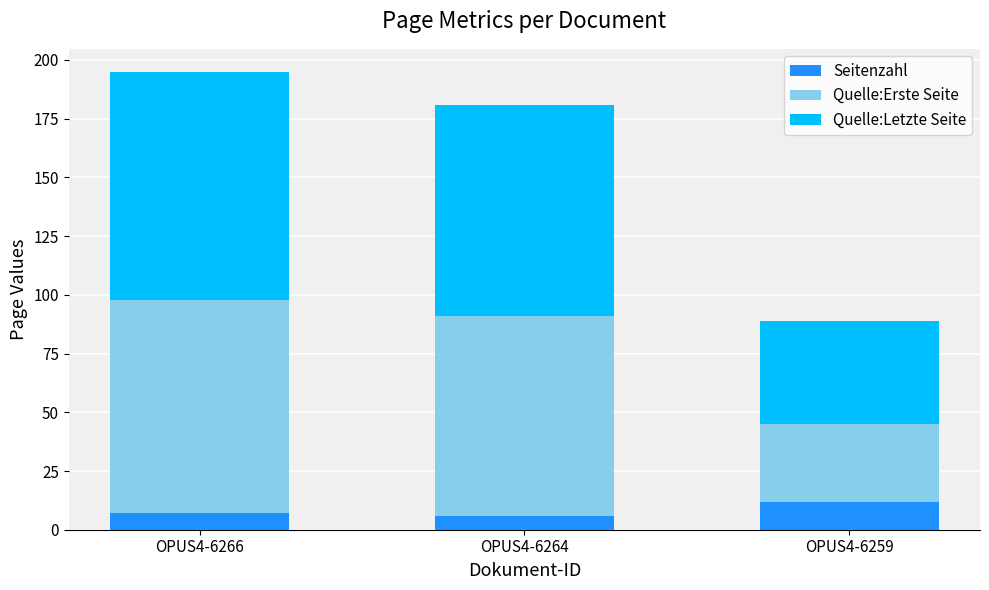

At which category is the sum across all series the highest?

OPUS4-6266